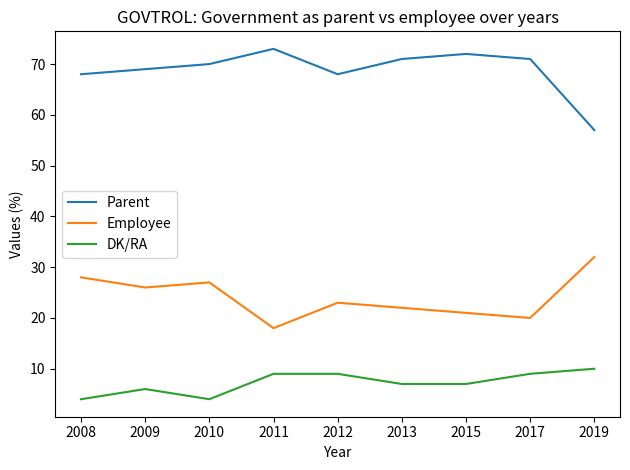

Reading right to left, what are all the values shown in this chart?

Parent: 2019=57	2017=71	2015=72	2013=71	2012=68	2011=73	2010=70	2009=69	2008=68
Employee: 2019=32	2017=20	2015=21	2013=22	2012=23	2011=18	2010=27	2009=26	2008=28
DK/RA: 2019=10	2017=9	2015=7	2013=7	2012=9	2011=9	2010=4	2009=6	2008=4